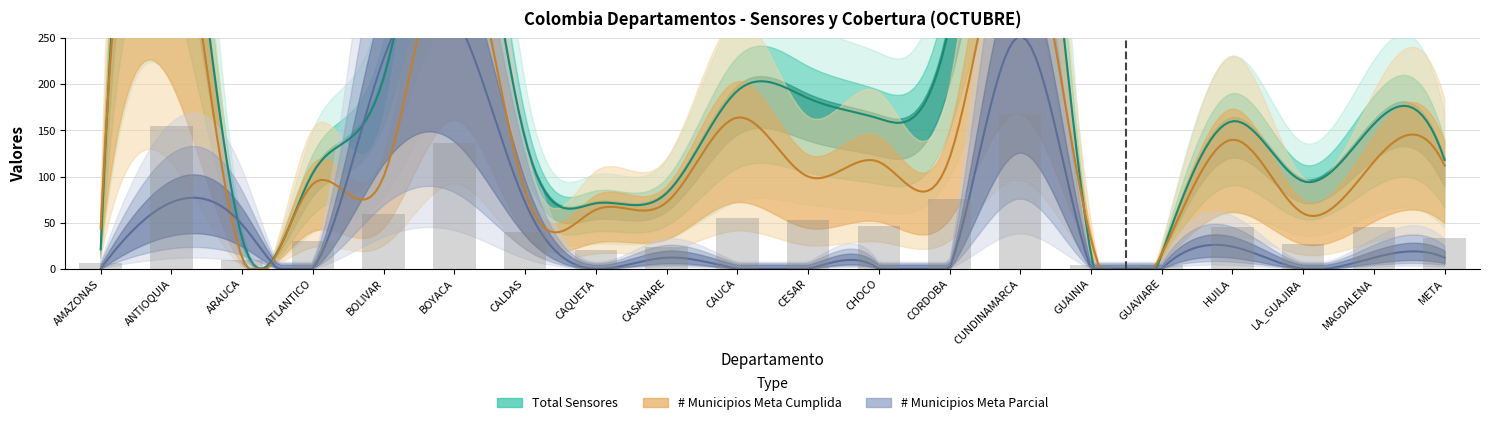

What is the difference between the maximum and minimum values in the Total Sensores series?

570